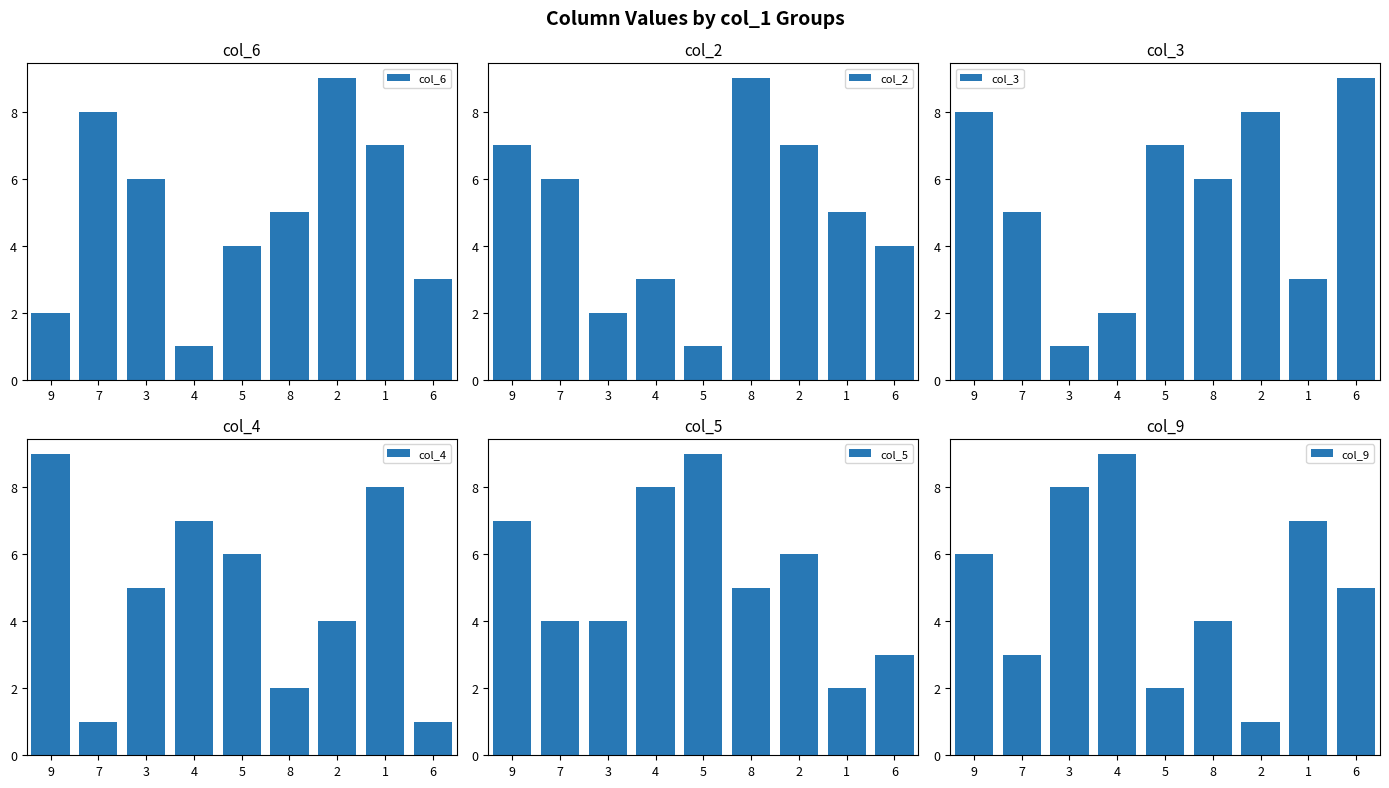

Which series has the widest spread of values?

col_6